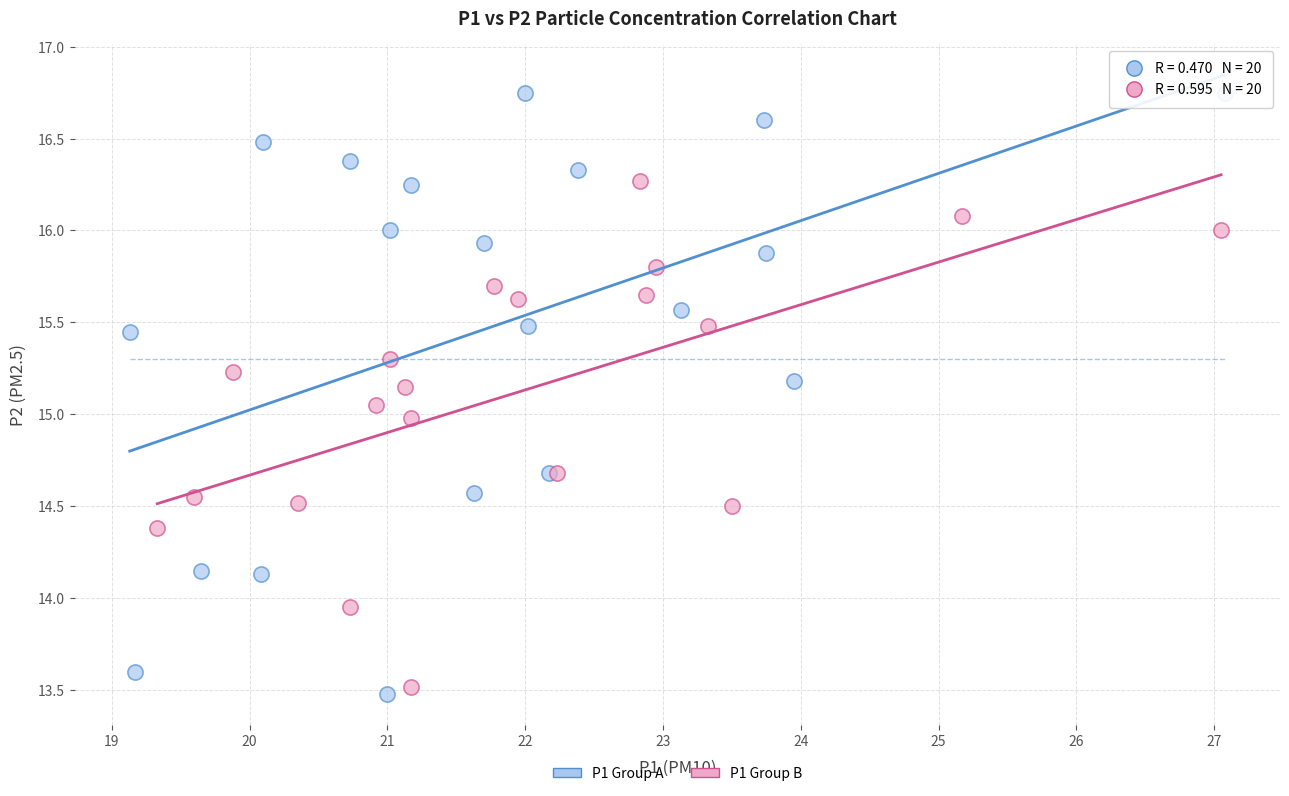

Which series contains the highest Y value?

P1 Group A